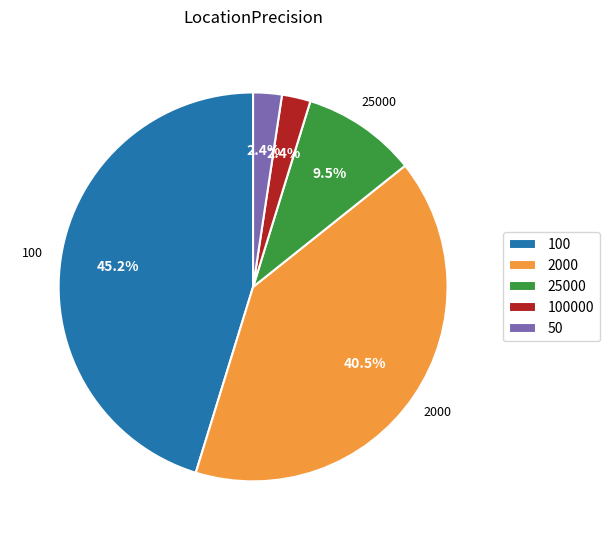

What is the ratio of the value at 25000 to the value at 2000?

0.2